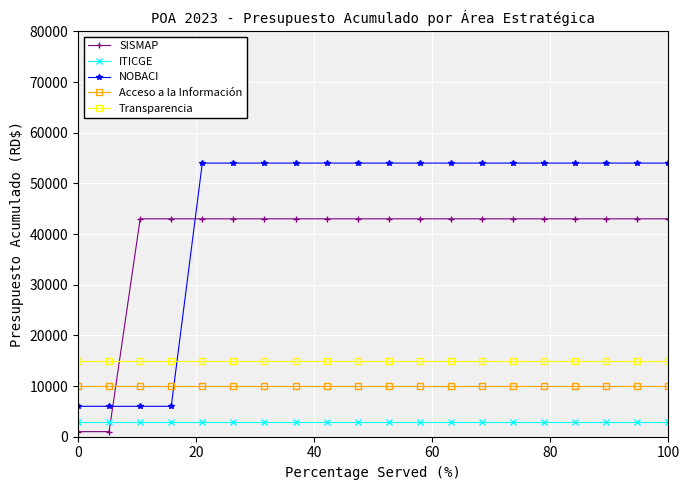

Which series has the largest range (max minus min)?

NOBACI